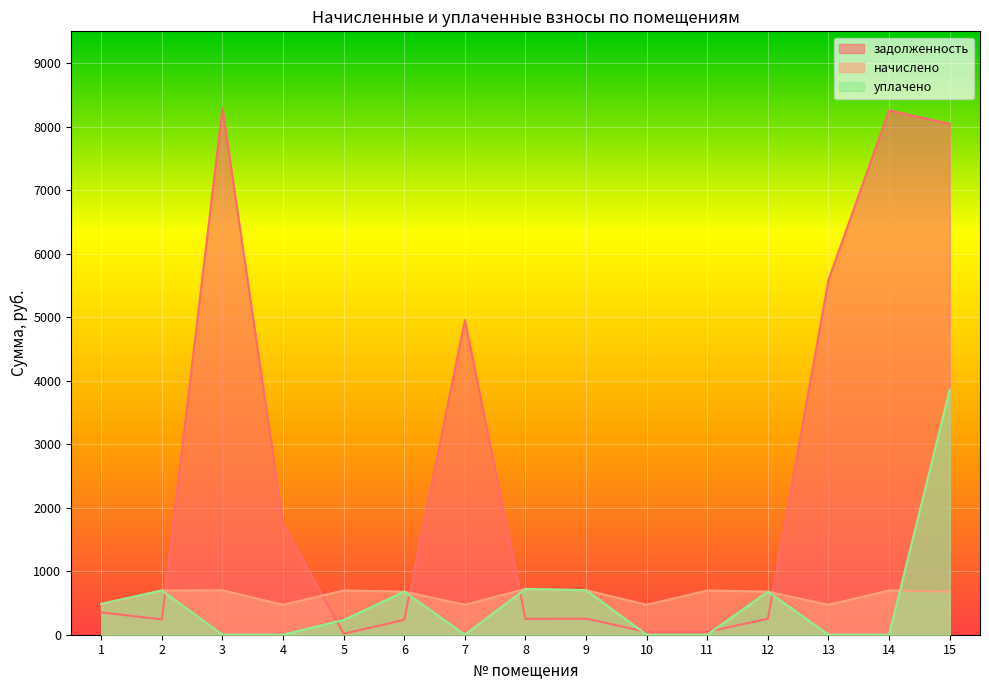

Which series has the largest total across all categories?

задолженность